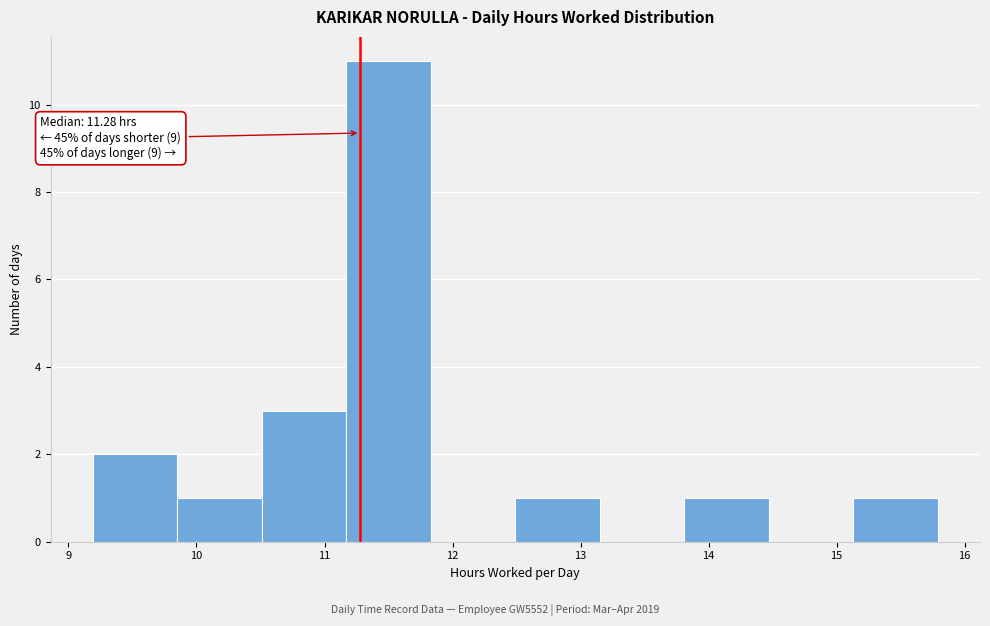

Which range on the x-axis has the tallest bar?

11.17 to 11.83